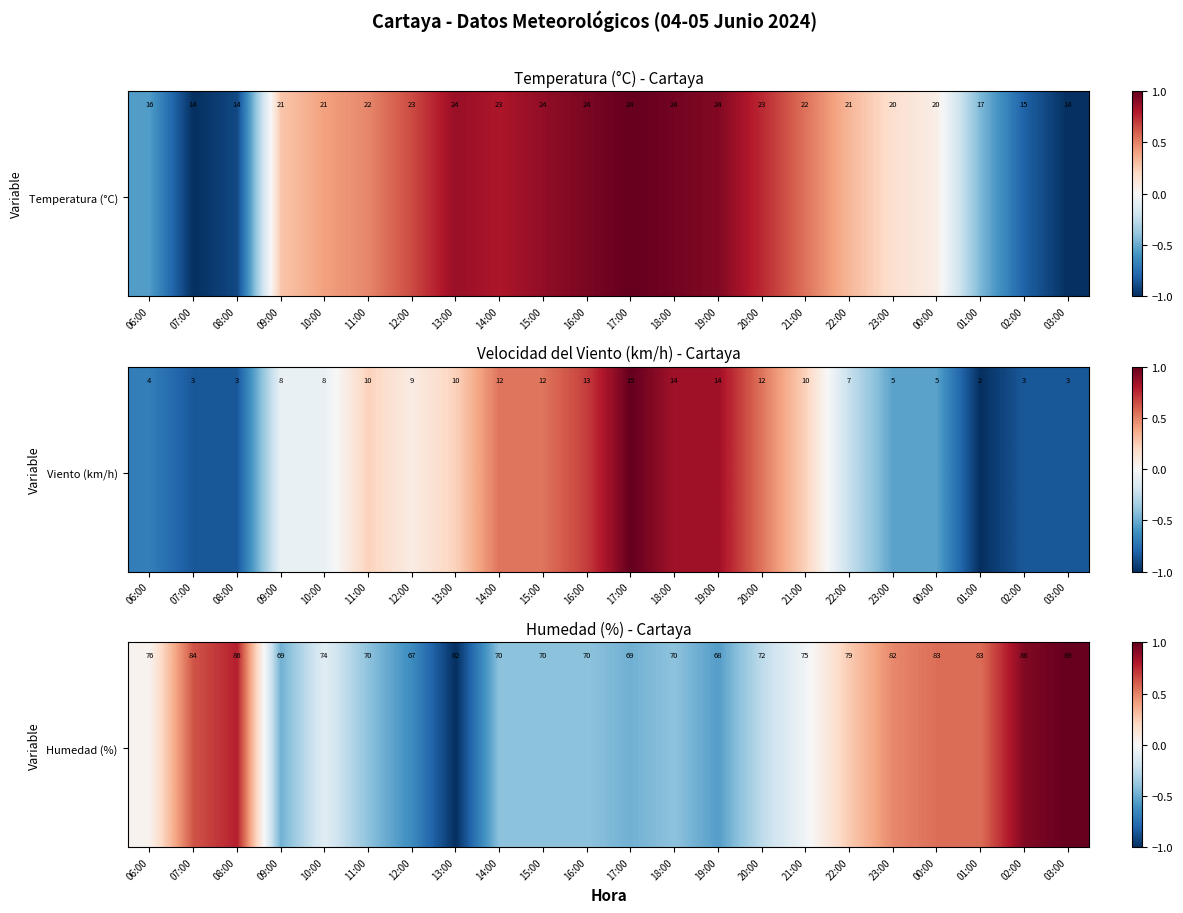

What is the smallest value displayed?

-1.0